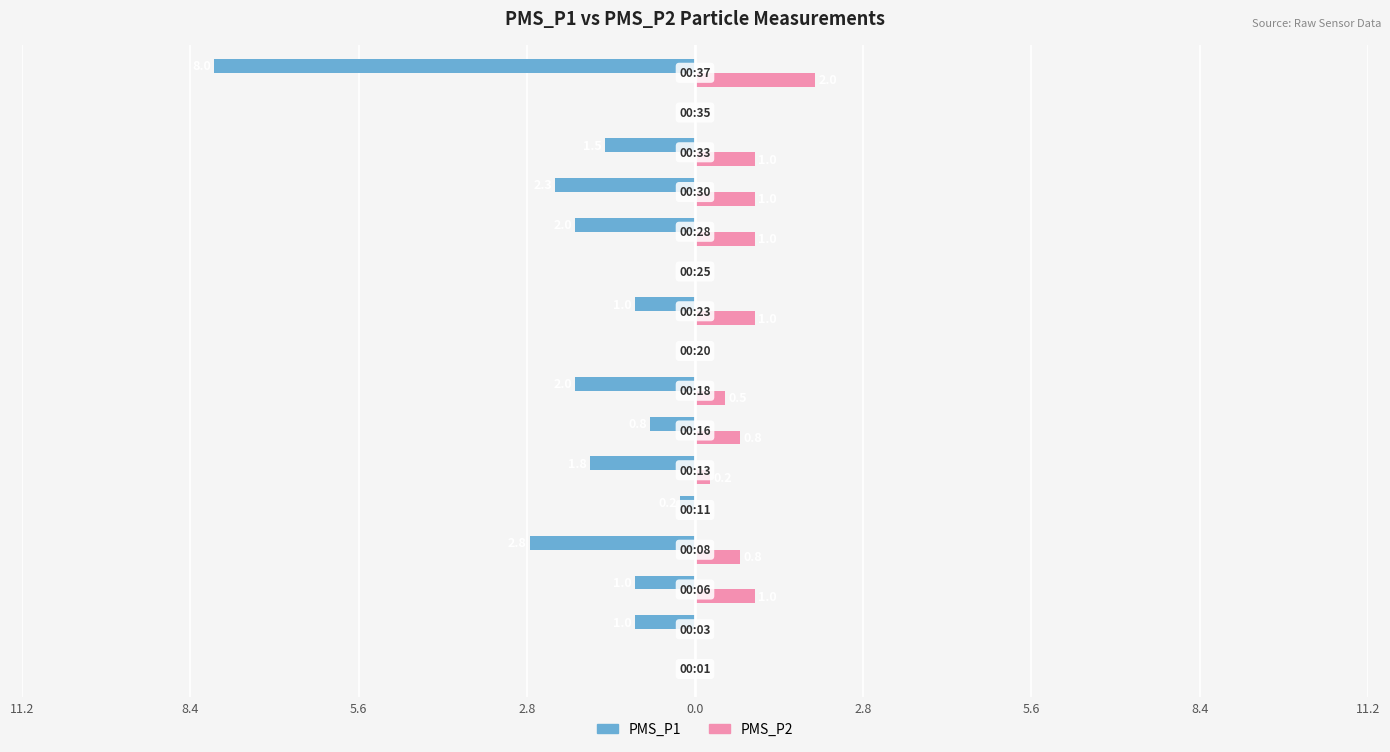

Which series has the largest range (max minus min)?

PMS_P1